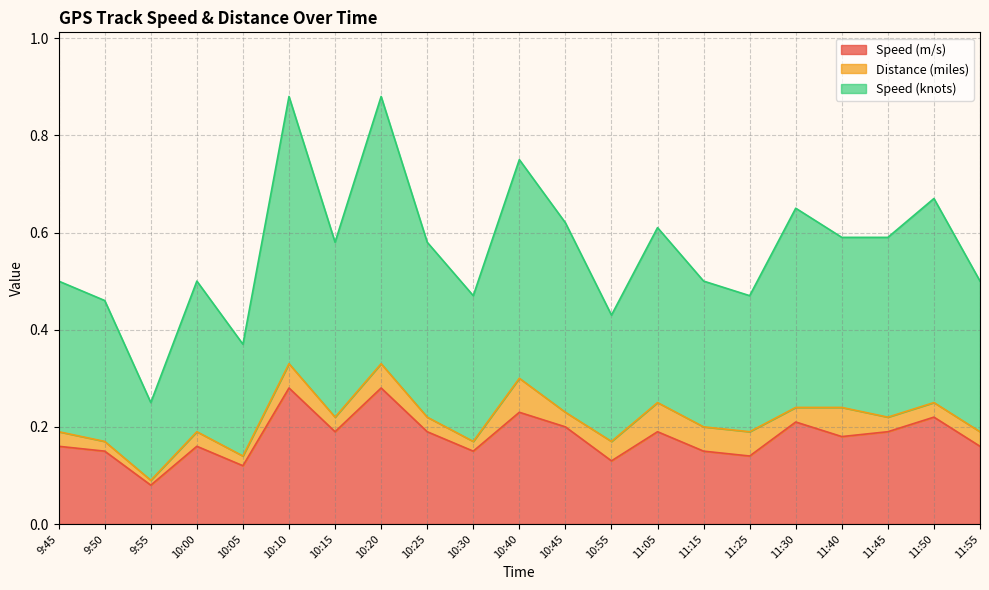

The Speed (m/s) series shows 0.2 at 10:25. True or false?

True